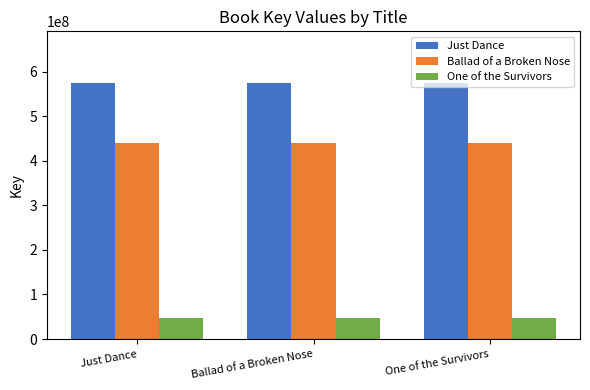

What is the total value across all series at Just Dance?

1062551251